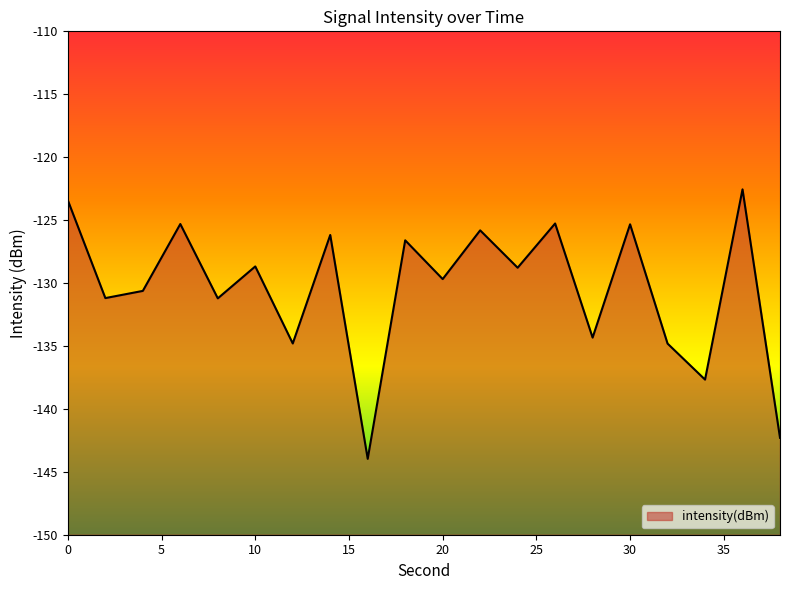

How many interior local valleys (lower than both neighbors) does the data have?

8